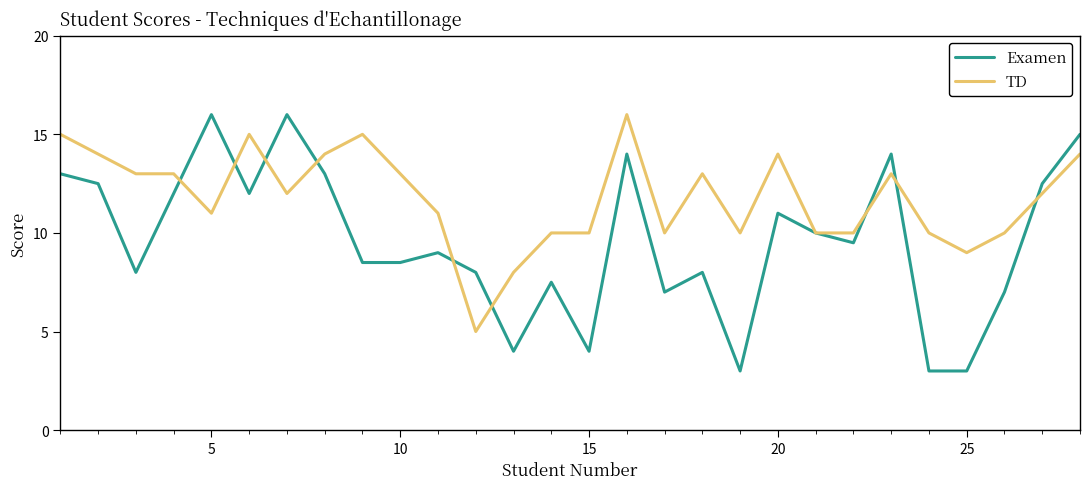

Reading left to right, what are all the values shown in this chart?

Examen: 13.0	12.5	8.0	12.0	16.0	12.0	16.0	13.0	8.5	8.5	9.0	8.0	4.0	7.5	4.0	14.0	7.0	8.0	3.0	11.0	10.0	9.5	14.0	3.0	3.0	7.0	12.5	15.0
TD: 15.0	14.0	13.0	13.0	11.0	15.0	12.0	14.0	15.0	13.0	11.0	5.0	8.0	10.0	10.0	16.0	10.0	13.0	10.0	14.0	10.0	10.0	13.0	10.0	9.0	10.0	12.0	14.0